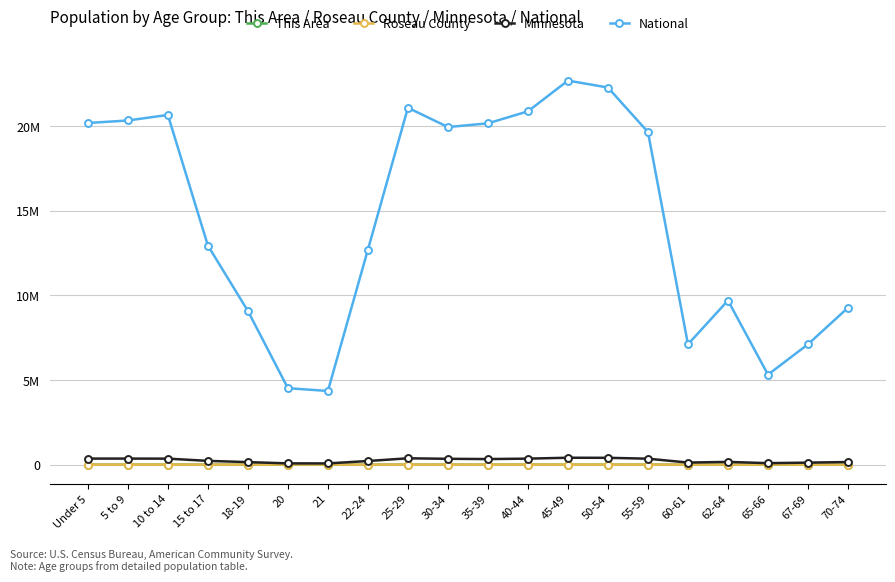

True or false: This Area and Roseau County cross at least once.

False